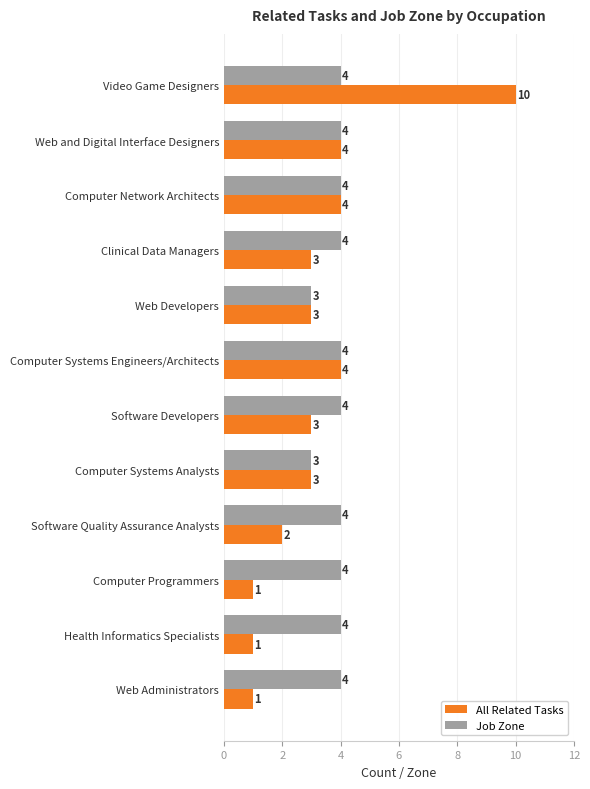

Rank the series by their maximum value, from lowest to highest.

Job Zone, All Related Tasks